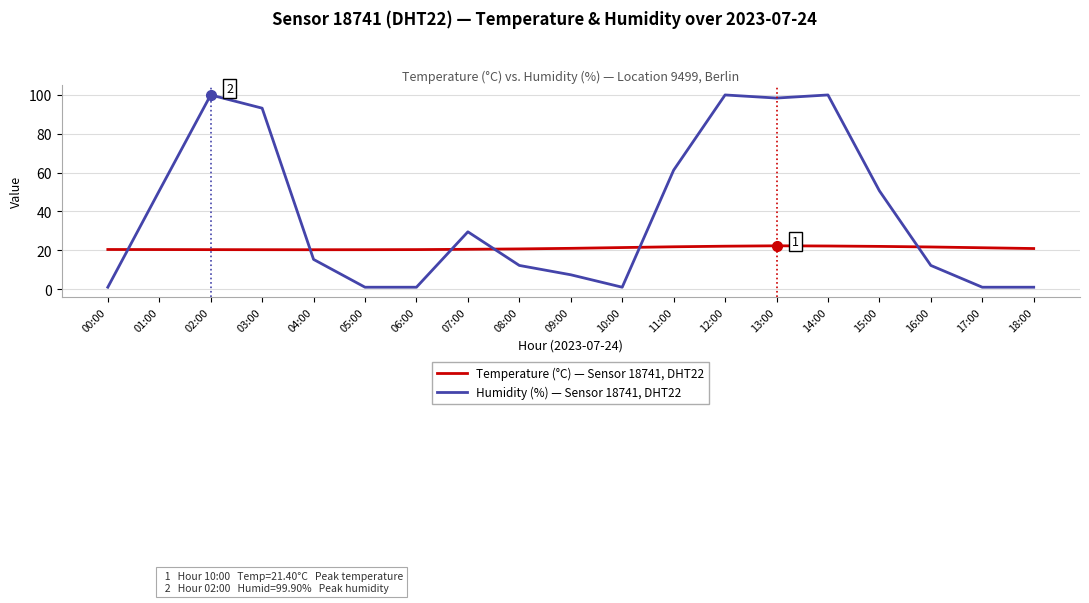

List the series in order of their peak value, lowest first.

Temperature (°C) — Sensor 18741, DHT22, Humidity (%) — Sensor 18741, DHT22